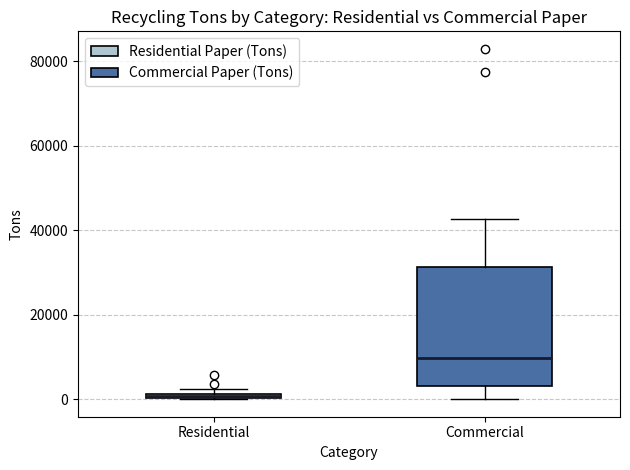

Which box has the highest median line?

Commercial